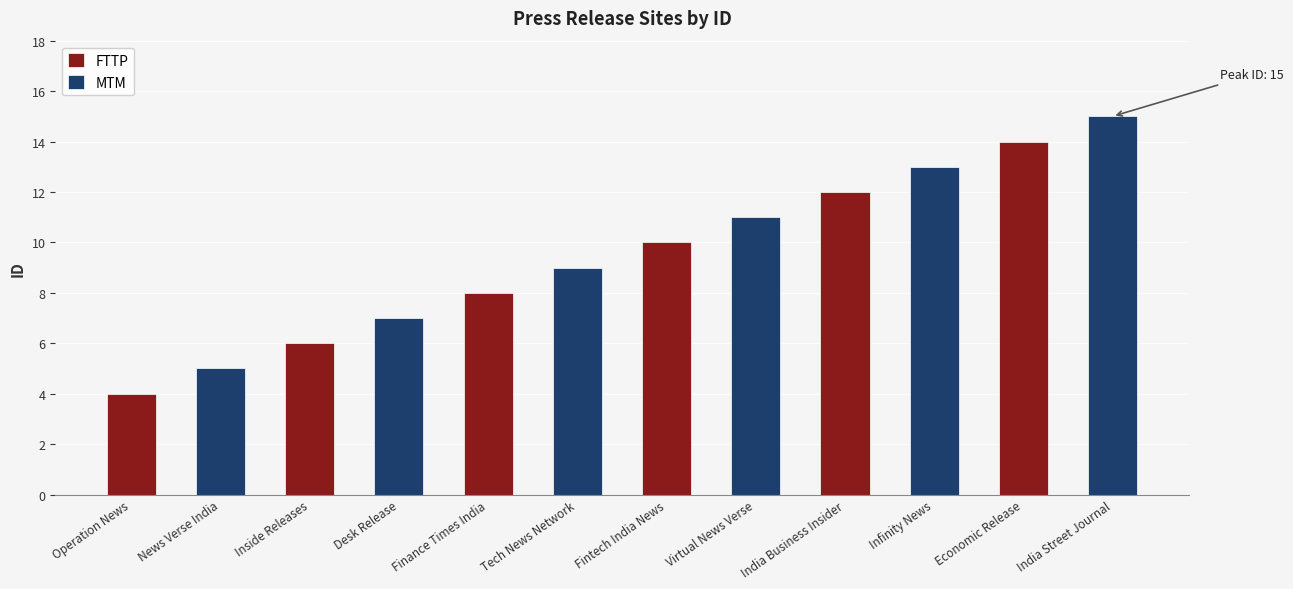

The chart shows a value of 8 at News Verse India. True or false?

False